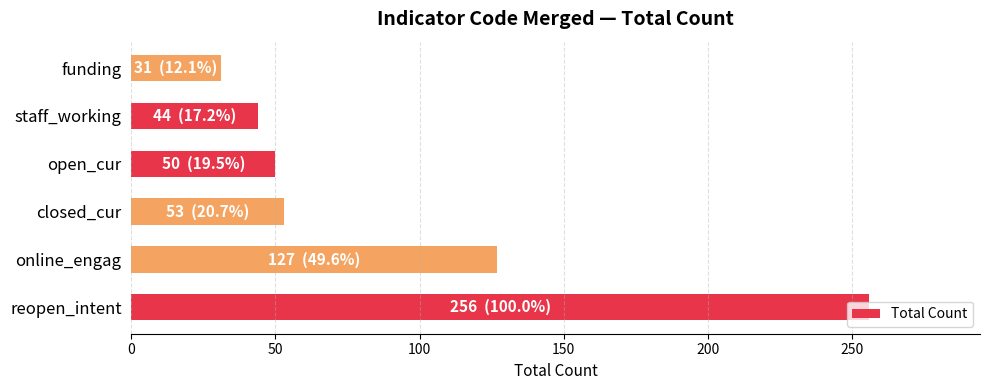

Rank the categories by value from lowest to highest.

funding, staff_working, open_cur, closed_cur, online_engag, reopen_intent